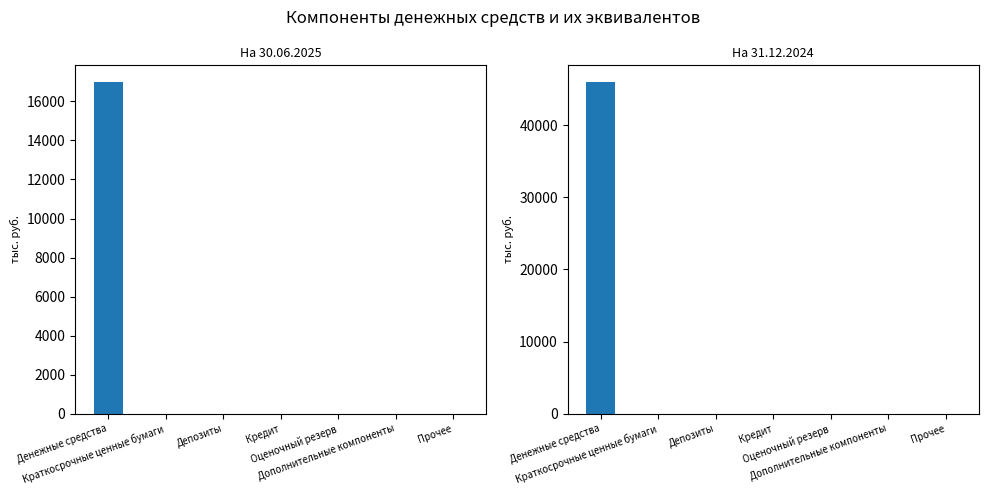

Which label corresponds to the largest value in the chart?

Денежные средства